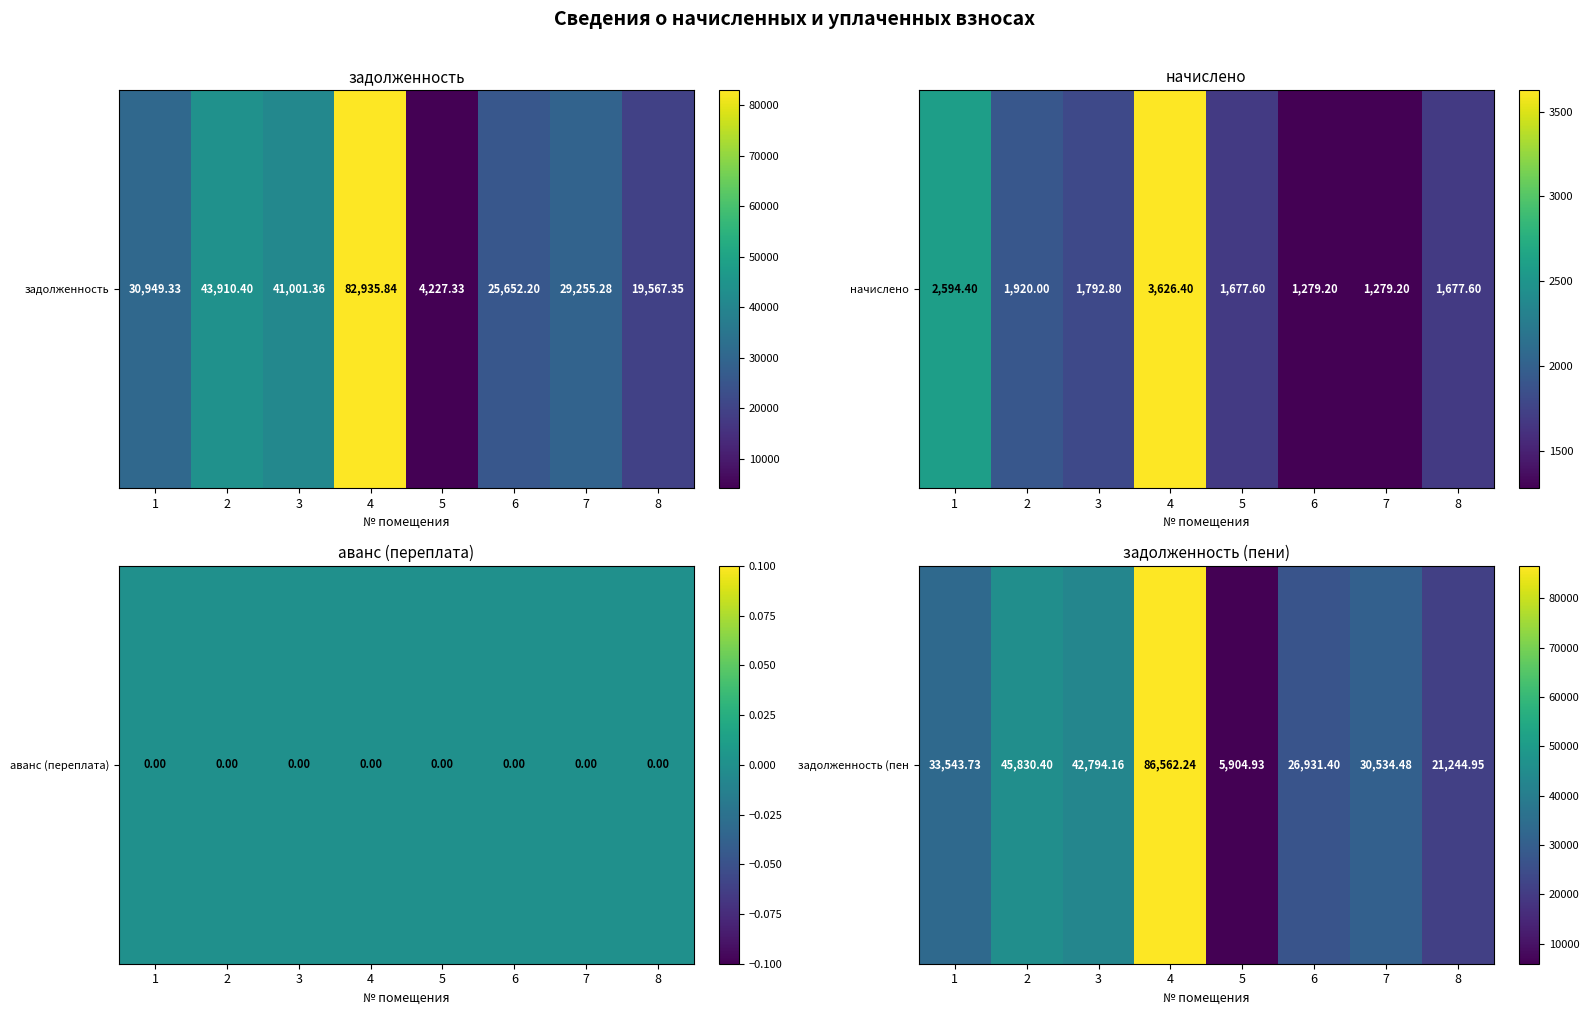

Rank the categories by value from highest to lowest.

4, 2, 3, 1, 7, 6, 8, 5